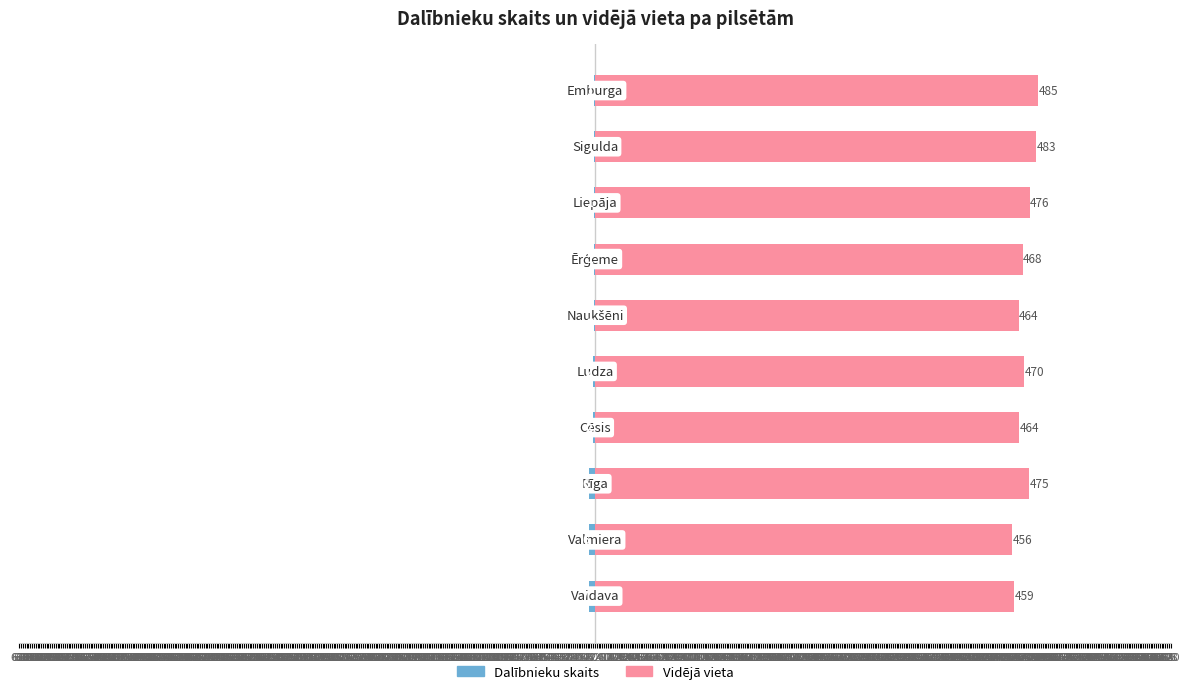

Is the value of Dalībnieku skaits at 16 greater than the value of Vidējā vieta at 6?

No